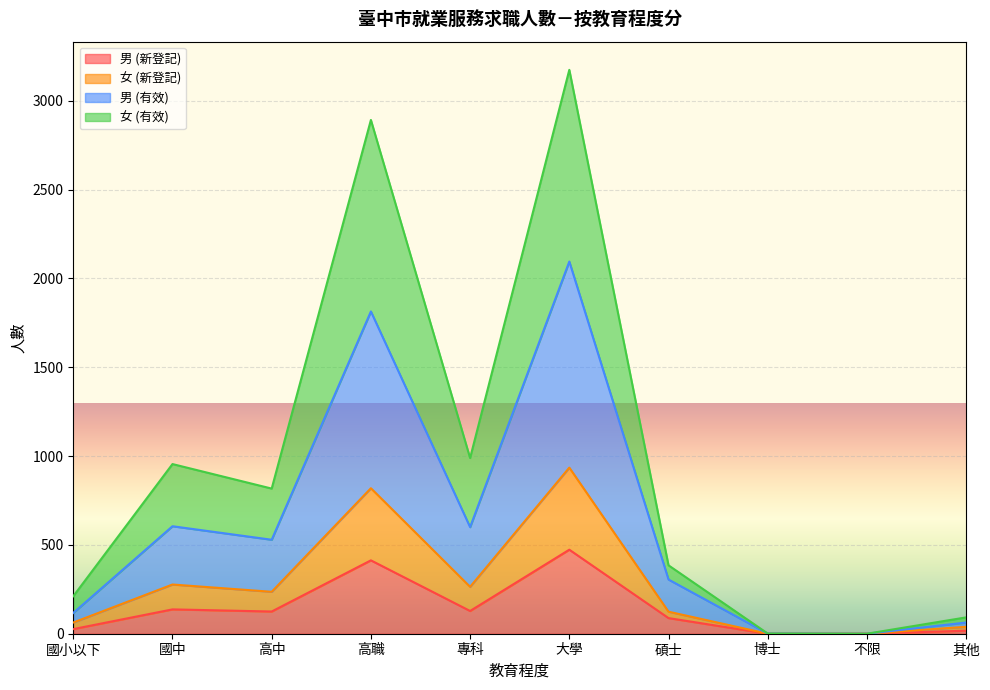

What is the highest value of the 男 (新登記) series?

473